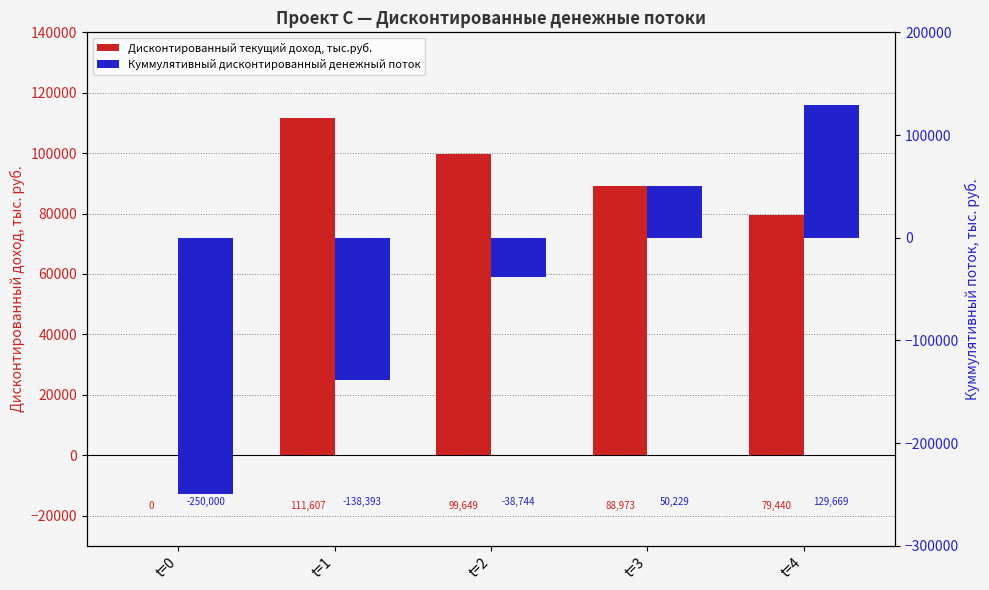

List the series in order of their overall mean, lowest first.

Куммулятивный дисконтированный денежный поток, Дисконтированный текущий доход, тыс.руб.